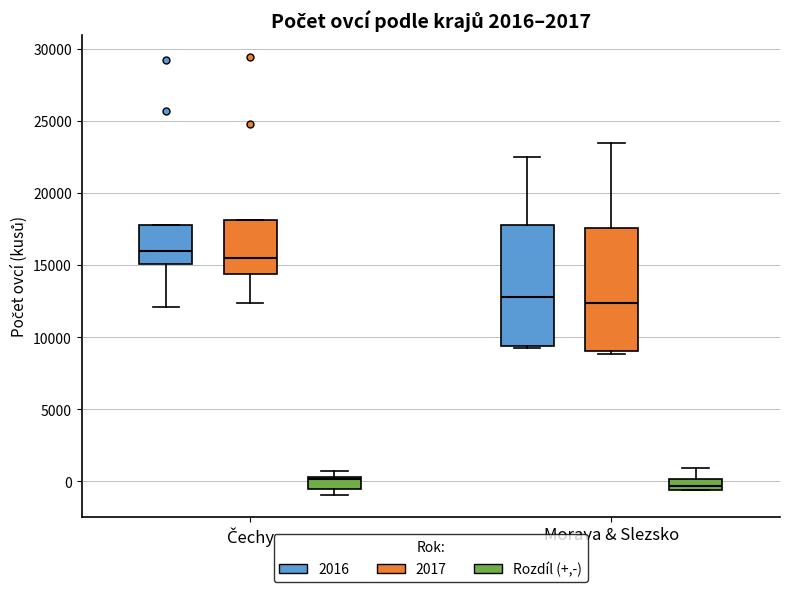

Which box's median line is the highest?

Čechy (2016)